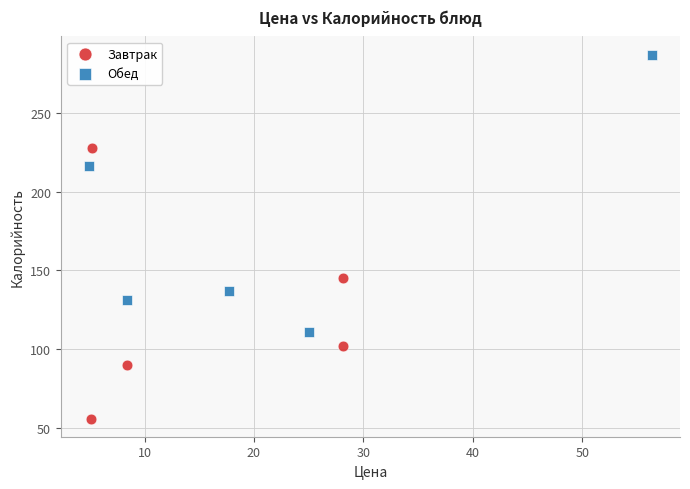

Which series reaches the minimum Y coordinate?

Завтрак